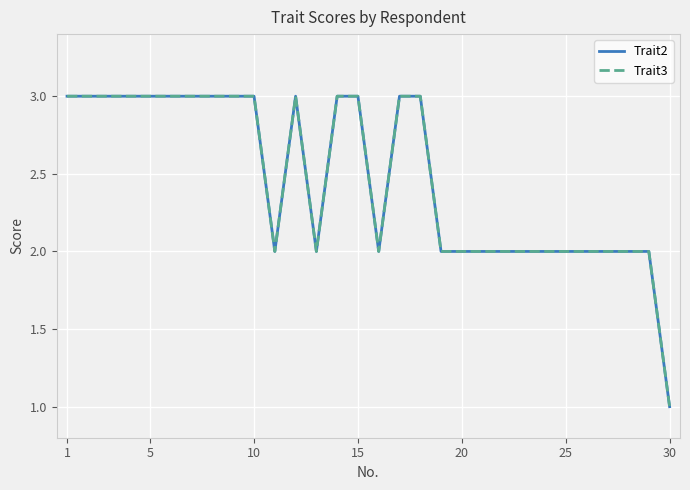

True or false: Trait2 and Trait3 intersect in this chart.

False